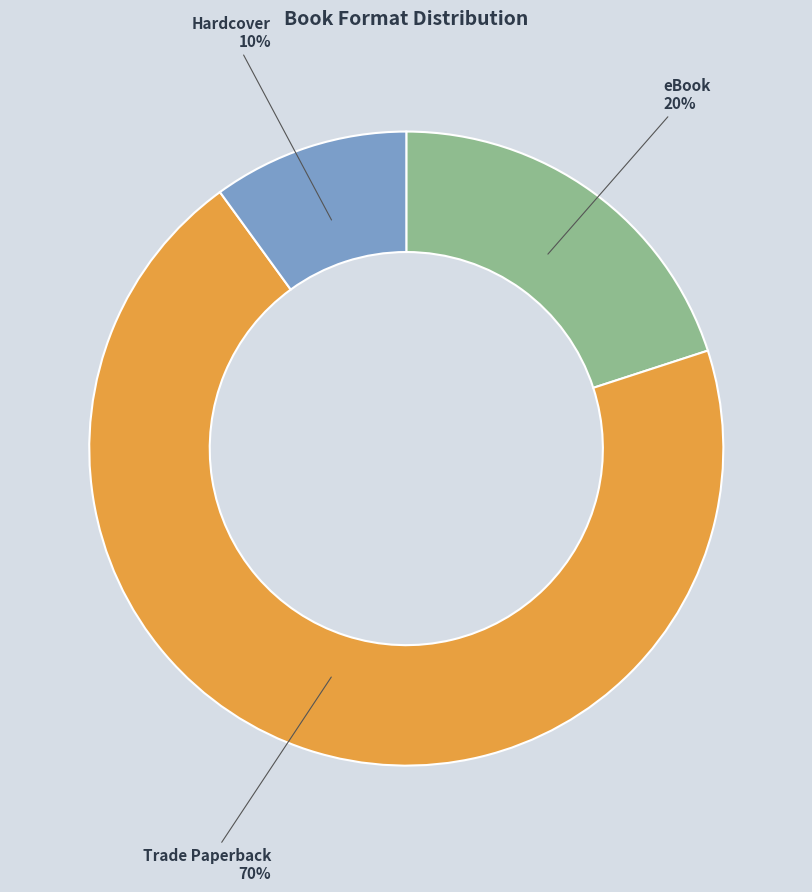

Is there a majority slice in this chart?

Yes